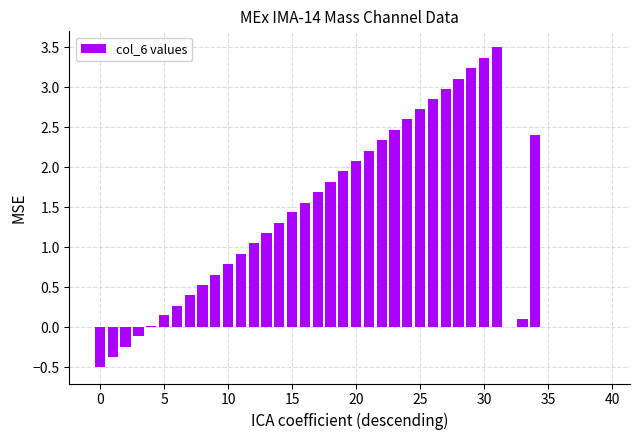

What is the maximum value shown in the chart?

3.5